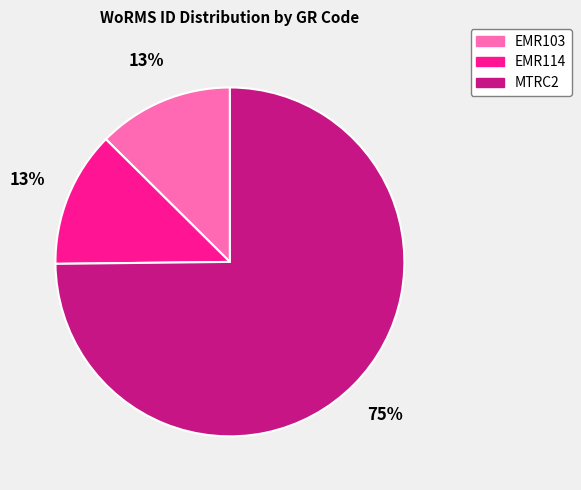

Is there any slice that represents more than half of the pie?

Yes